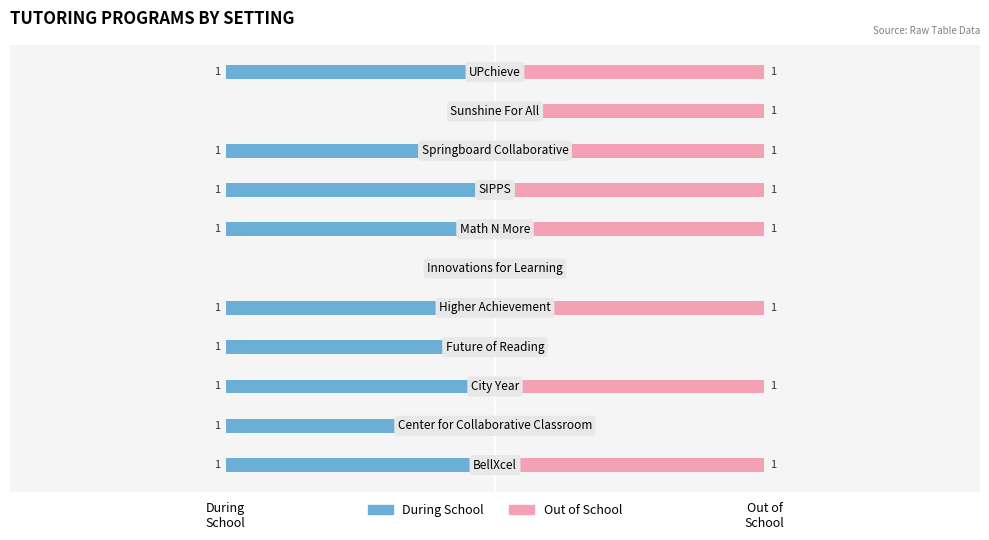

Reading left to right, extract all data points from this chart.

During School: During
School=-1	Out of
School=-1	2=-1	3=-1	4=-1	5=0	6=-1	7=-1	8=-1	9=0	10=-1
Out of School: During
School=1	Out of
School=0	2=1	3=0	4=1	5=0	6=1	7=1	8=1	9=1	10=1